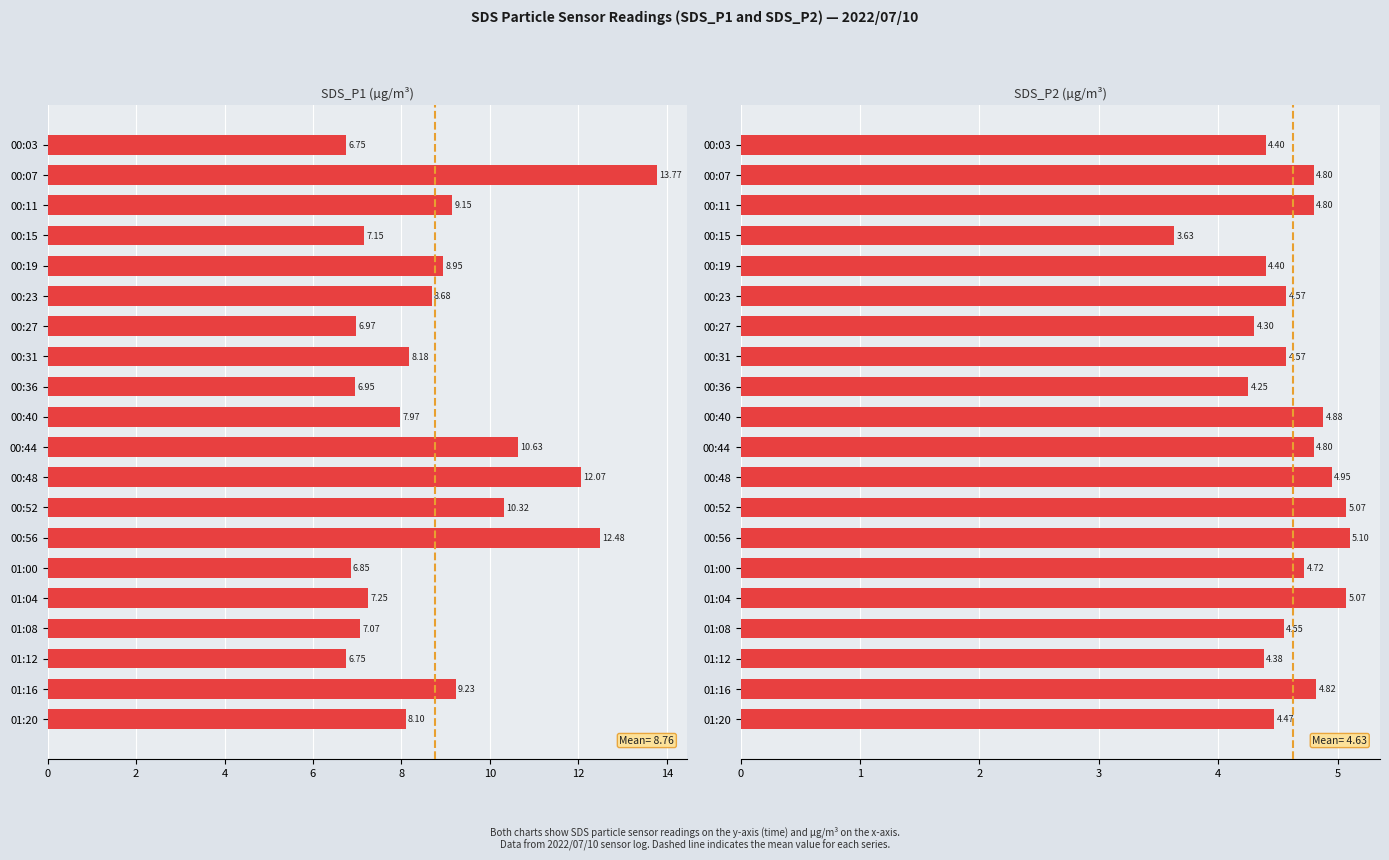

Reading left to right, what are all the values shown in this chart?

SDS_P1: 6.8	13.8	9.2	7.2	8.9	8.7	7.0	8.2	7.0	8.0	10.6	12.1	10.3	12.5	6.8	7.2	7.1	6.8	9.2	8.1
SDS_P2: 4.4	4.8	4.8	3.6	4.4	4.6	4.3	4.6	4.2	4.9	4.8	5.0	5.1	5.1	4.7	5.1	4.5	4.4	4.8	4.5